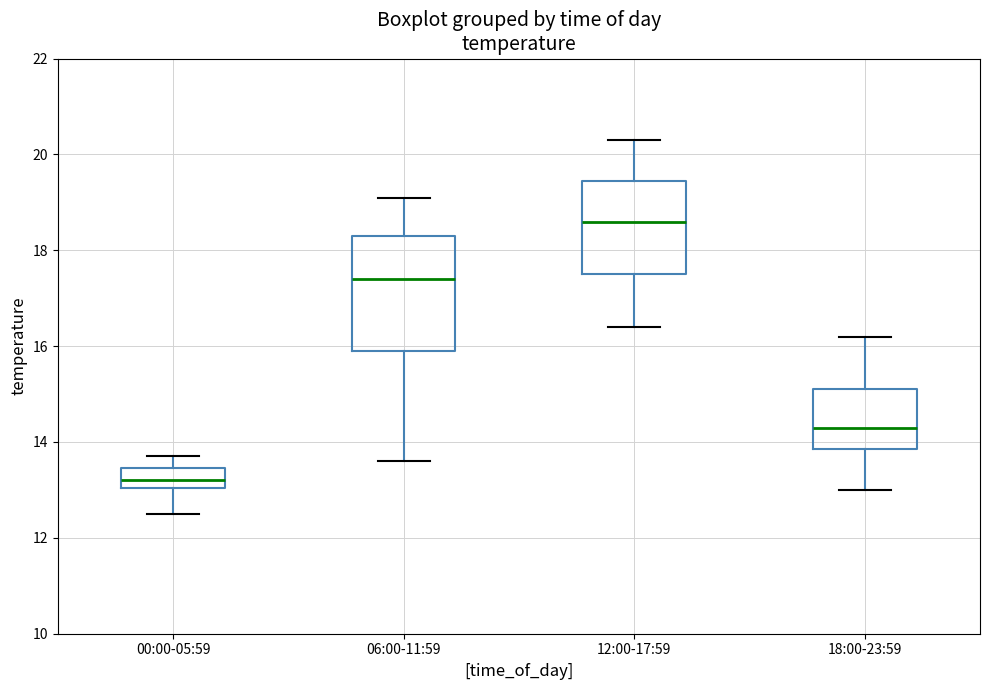

Where does the median line of the box for 18:00-23:59 sit on the y-axis? The values are not printed on the chart, so give them approximately, as read against the axis.

14.4